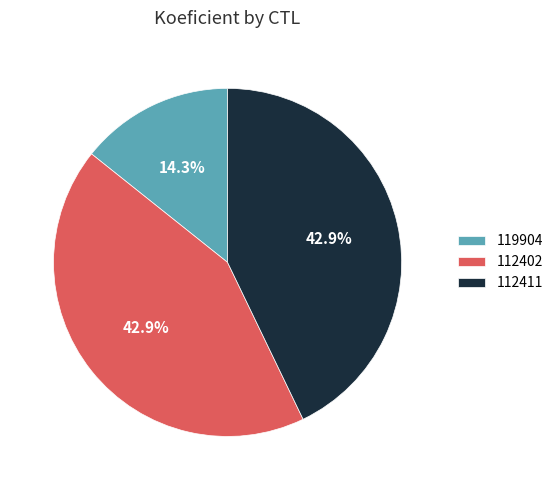

How many segments does this pie chart have?

3